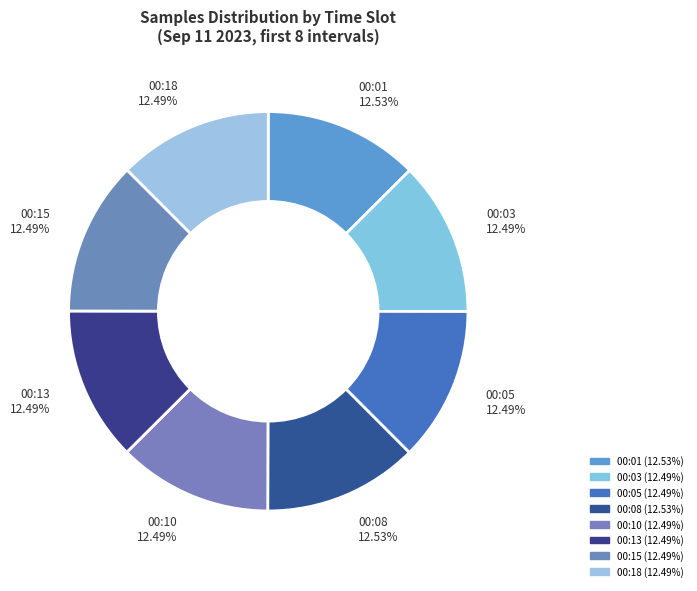

How many slices are in this pie chart?

8